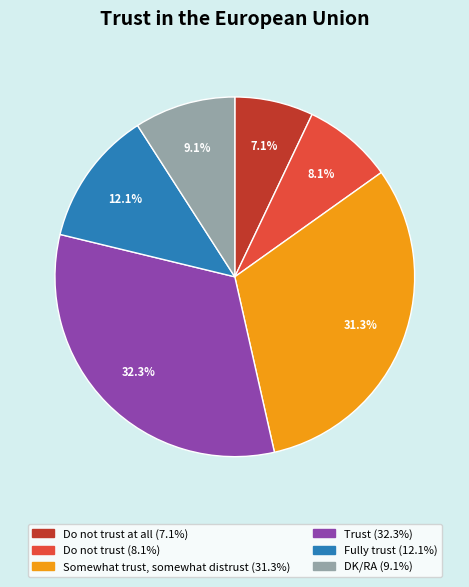

Is there a majority slice in this chart?

No